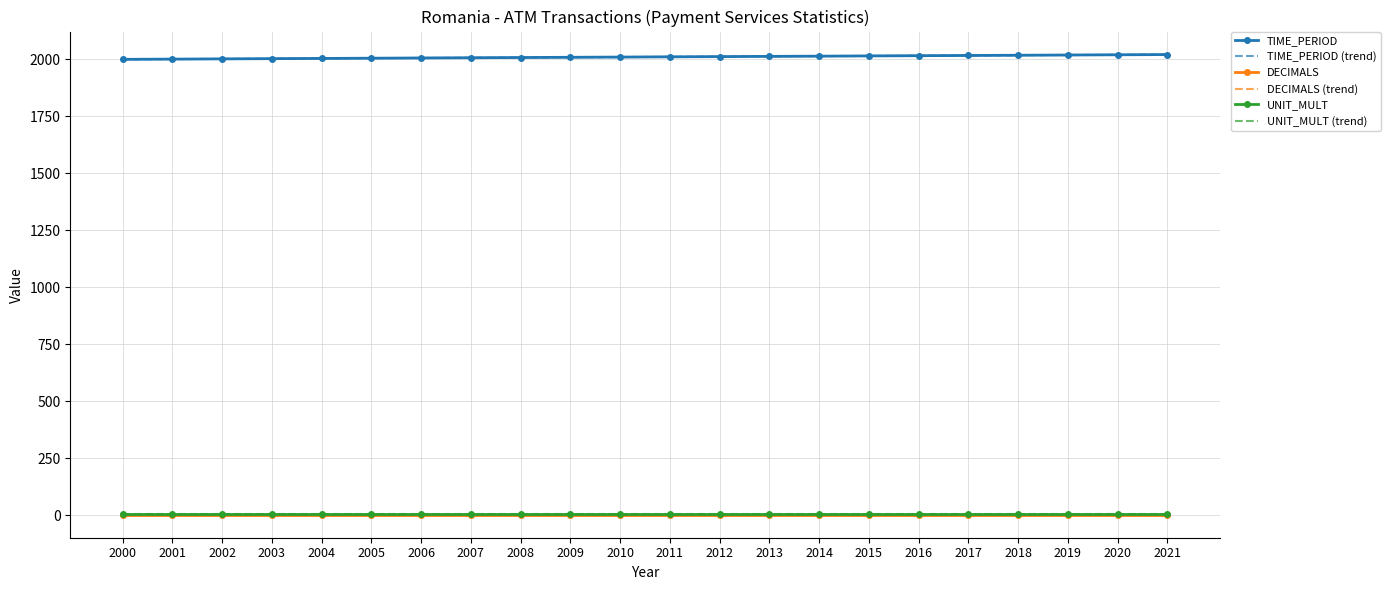

Reading left to right, transcribe all the data shown in this chart.

TIME_PERIOD: 2000.0	2001.0	2002.0	2003.0	2004.0	2005.0	2006.0	2007.0	2008.0	2009.0	2010.0	2011.0	2012.0	2013.0	2014.0	2015.0	2016.0	2017.0	2018.0	2019.0	2020.0	2021.0
TIME_PERIOD (trend): 2000.0	2001.0	2002.0	2003.0	2004.0	2005.0	2006.0	2007.0	2008.0	2009.0	2010.0	2011.0	2012.0	2013.0	2014.0	2015.0	2016.0	2017.0	2018.0	2019.0	2020.0	2021.0
DECIMALS: 3.0	3.0	3.0	3.0	3.0	3.0	3.0	3.0	3.0	3.0	3.0	3.0	3.0	3.0	3.0	3.0	3.0	3.0	3.0	3.0	3.0	3.0
DECIMALS (trend): 3.0	3.0	3.0	3.0	3.0	3.0	3.0	3.0	3.0	3.0	3.0	3.0	3.0	3.0	3.0	3.0	3.0	3.0	3.0	3.0	3.0	3.0
UNIT_MULT: 6.0	6.0	6.0	6.0	6.0	6.0	6.0	6.0	6.0	6.0	6.0	6.0	6.0	6.0	6.0	6.0	6.0	6.0	6.0	6.0	6.0	6.0
UNIT_MULT (trend): 6.0	6.0	6.0	6.0	6.0	6.0	6.0	6.0	6.0	6.0	6.0	6.0	6.0	6.0	6.0	6.0	6.0	6.0	6.0	6.0	6.0	6.0